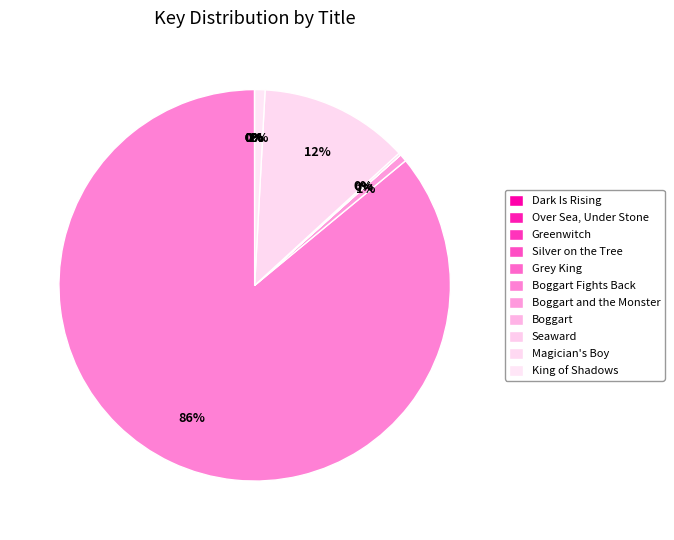

True or false: Over Sea, Under Stone accounts for 0% of the total.

True